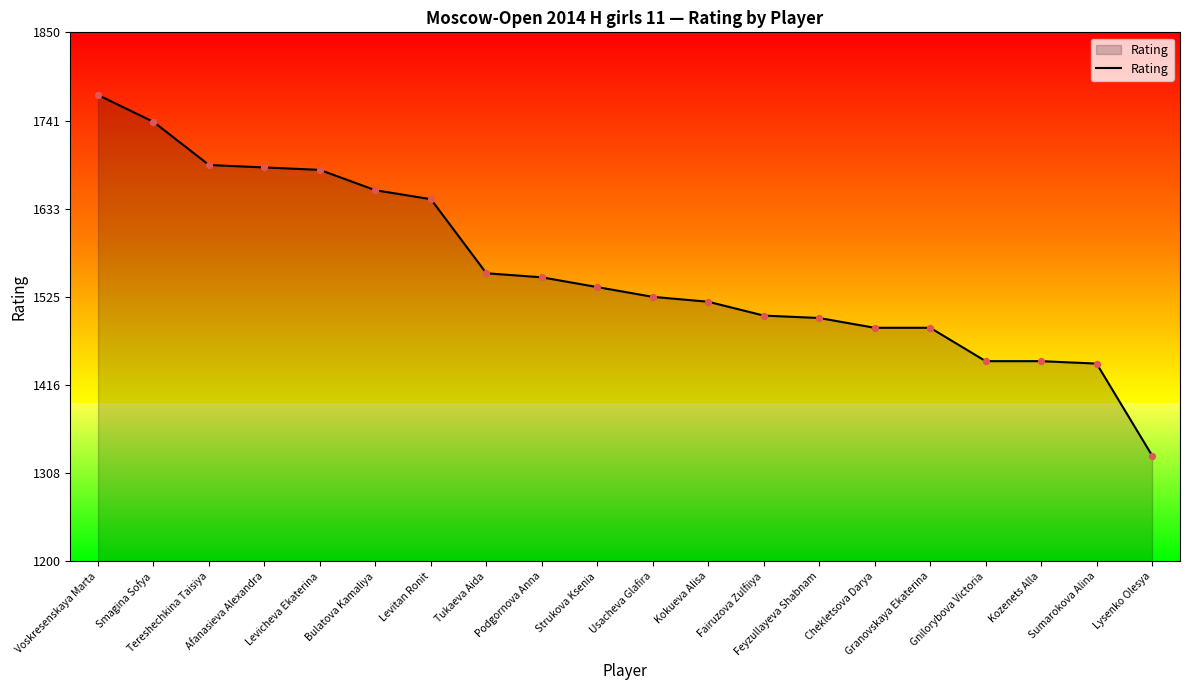

Which has a higher value, Smagina Sofya or Sumarokova Alina?

Smagina Sofya